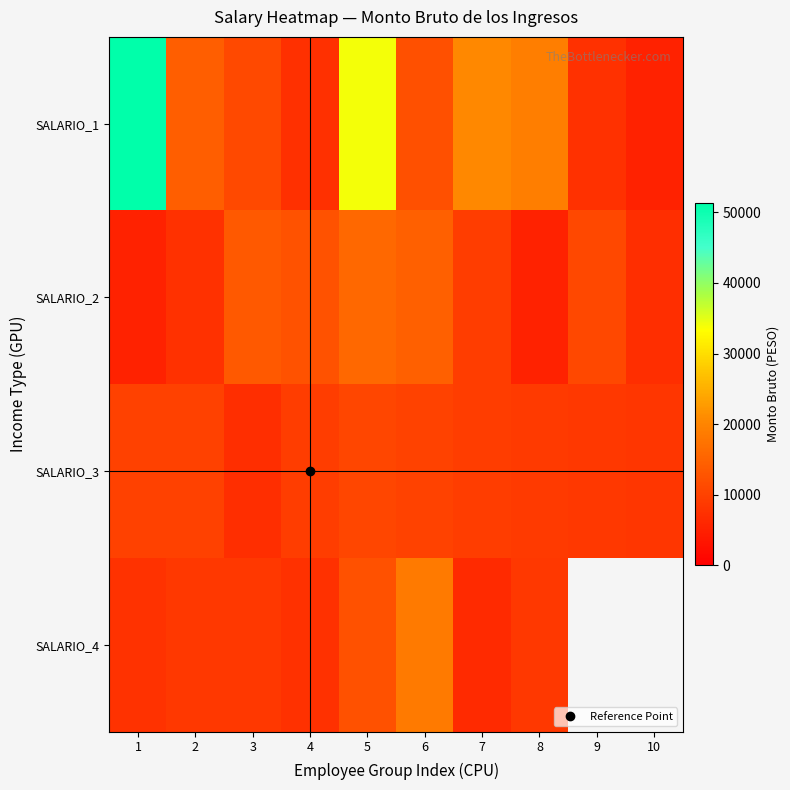

What is the difference between the maximum and minimum values in the SALARIO_3 series?

3579.0